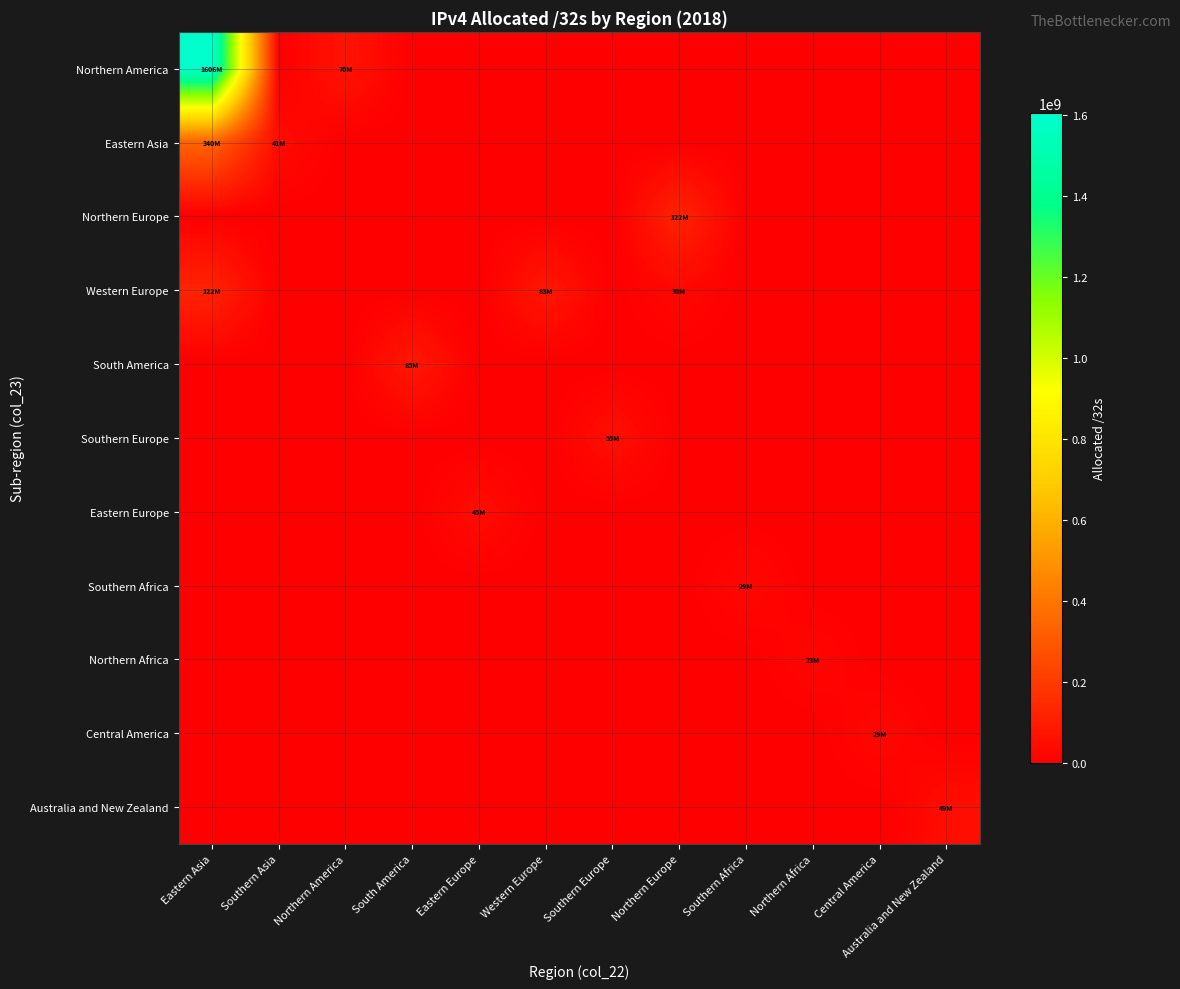

Reading left to right, transcribe all the data shown in this chart.

Northern America: Eastern Asia=1605645312	Southern Asia=0	Northern America=70379776	South America=0	Eastern Europe=0	Western Europe=0	Southern Europe=0	Northern Europe=0	Southern Africa=0	Northern Africa=0	Central America=0	Australia and New Zealand=0
Eastern Asia: Eastern Asia=340353536	Southern Asia=40917248	Northern America=0	South America=0	Eastern Europe=0	Western Europe=0	Southern Europe=0	Northern Europe=0	Southern Africa=0	Northern Africa=0	Central America=0	Australia and New Zealand=0
Northern Europe: Eastern Asia=0	Southern Asia=0	Northern America=0	South America=0	Eastern Europe=0	Western Europe=0	Southern Europe=0	Northern Europe=122350872	Southern Africa=0	Northern Africa=0	Central America=0	Australia and New Zealand=0
Western Europe: Eastern Asia=122243456	Southern Asia=0	Northern America=0	South America=0	Eastern Europe=0	Western Europe=82798640	Southern Europe=0	Northern Europe=30309480	Southern Africa=0	Northern Africa=0	Central America=0	Australia and New Zealand=0
South America: Eastern Asia=0	Southern Asia=0	Northern America=0	South America=84741888	Eastern Europe=0	Western Europe=0	Southern Europe=0	Northern Europe=0	Southern Africa=0	Northern Africa=0	Central America=0	Australia and New Zealand=0
Southern Europe: Eastern Asia=0	Southern Asia=0	Northern America=0	South America=0	Eastern Europe=0	Western Europe=0	Southern Europe=54922304	Northern Europe=0	Southern Africa=0	Northern Africa=0	Central America=0	Australia and New Zealand=0
Eastern Europe: Eastern Asia=0	Southern Asia=0	Northern America=0	South America=0	Eastern Europe=45481472	Western Europe=0	Southern Europe=0	Northern Europe=0	Southern Africa=0	Northern Africa=0	Central America=0	Australia and New Zealand=0
Southern Africa: Eastern Asia=0	Southern Asia=0	Northern America=0	South America=0	Eastern Europe=0	Western Europe=0	Southern Europe=0	Northern Europe=0	Southern Africa=29177088	Northern Africa=0	Central America=0	Australia and New Zealand=0
Northern Africa: Eastern Asia=0	Southern Asia=0	Northern America=0	South America=0	Eastern Europe=0	Western Europe=0	Southern Europe=0	Northern Europe=0	Southern Africa=0	Northern Africa=22823424	Central America=0	Australia and New Zealand=0
Central America: Eastern Asia=0	Southern Asia=0	Northern America=0	South America=0	Eastern Europe=0	Western Europe=0	Southern Europe=0	Northern Europe=0	Southern Africa=0	Northern Africa=0	Central America=28888064	Australia and New Zealand=0
Australia and New Zealand: Eastern Asia=0	Southern Asia=0	Northern America=0	South America=0	Eastern Europe=0	Western Europe=0	Southern Europe=0	Northern Europe=0	Southern Africa=0	Northern Africa=0	Central America=0	Australia and New Zealand=48533248